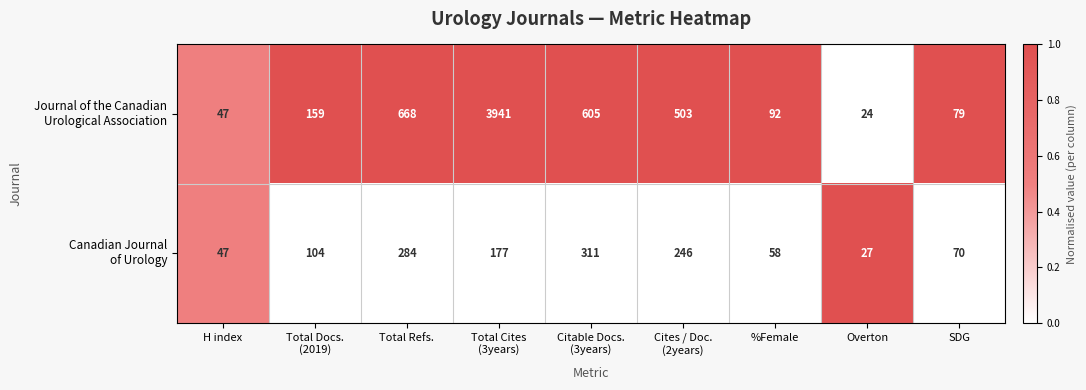

Which category has the highest value across all series?

Total Cites
(3years)